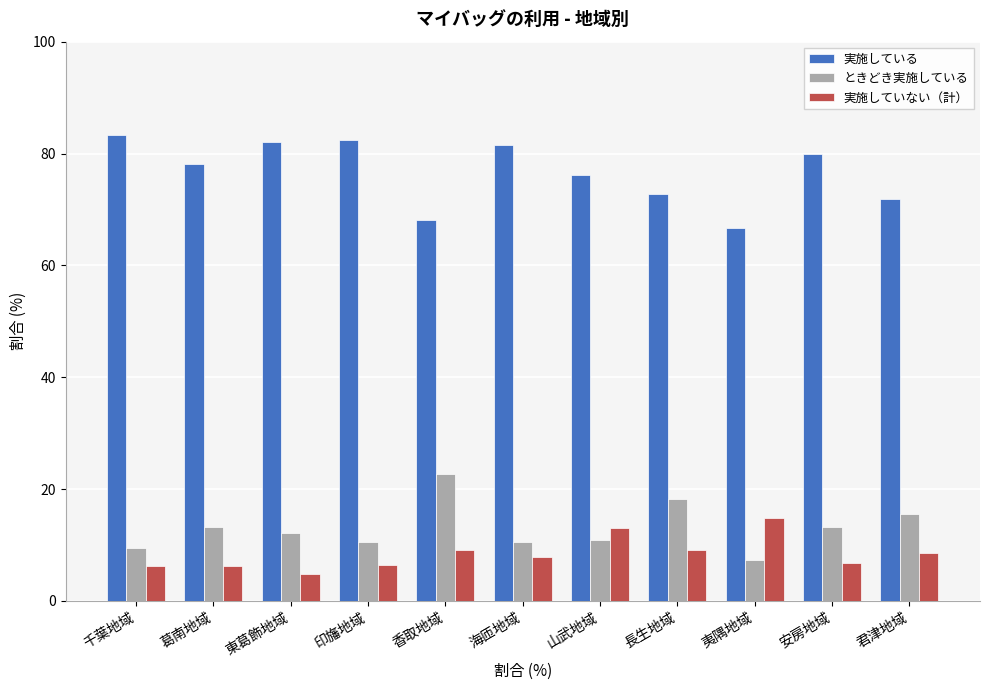

At which label does 実施していない（計） first exceed 7?

香取地域